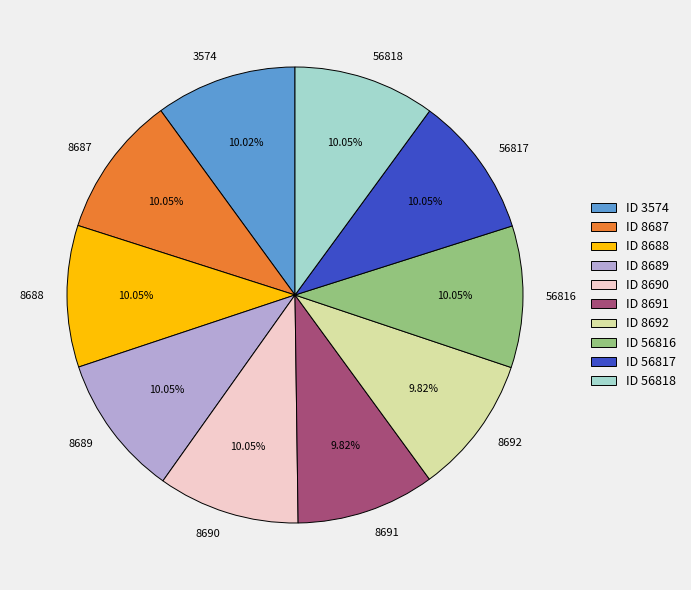

Is it true that 8690 is 1% of the pie?

False